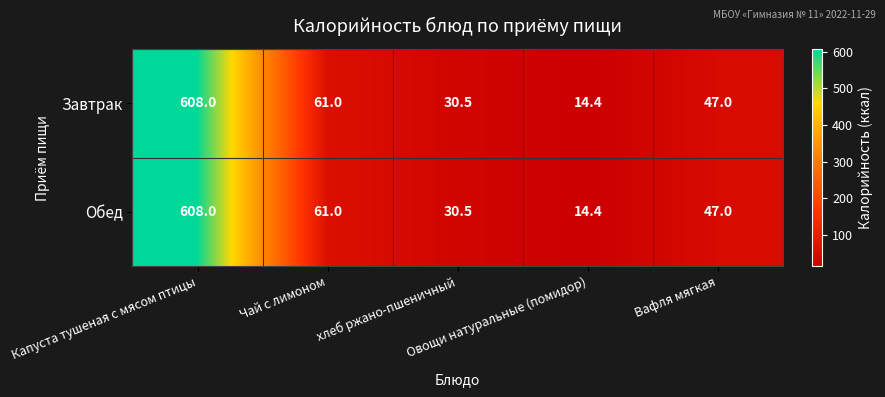

What is the sum of all Обед values?

760.9